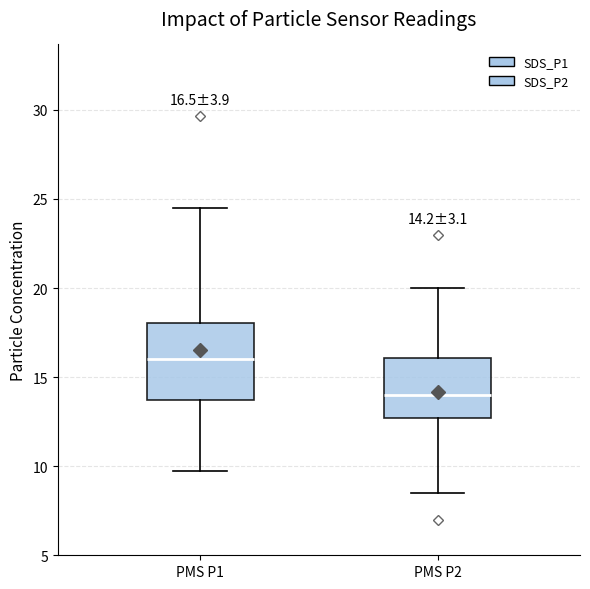

Which box has the lowest median line?

PMS P2